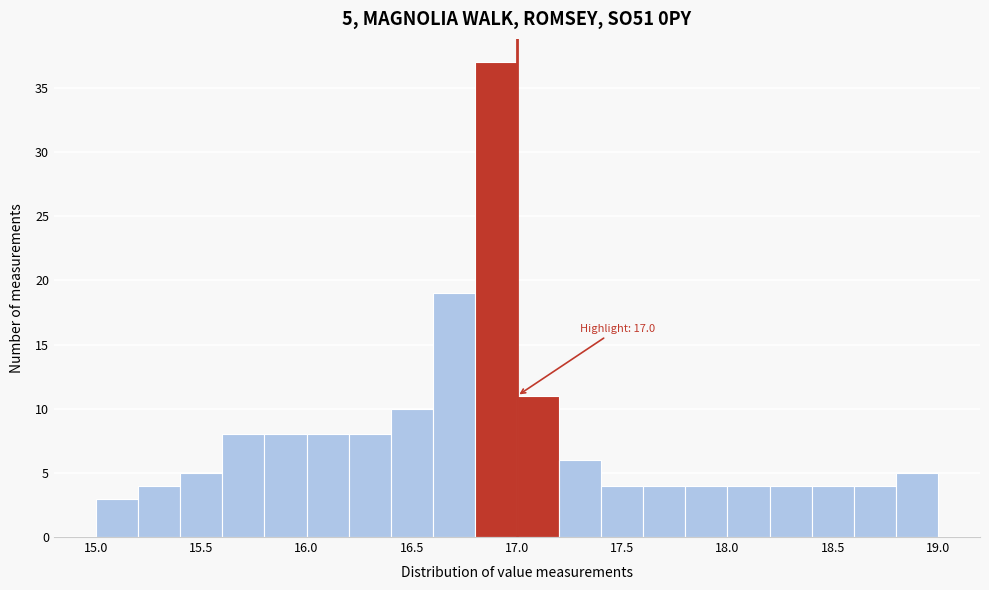

Over which range of the x-axis is the bar tallest?

16.8 to 17.0